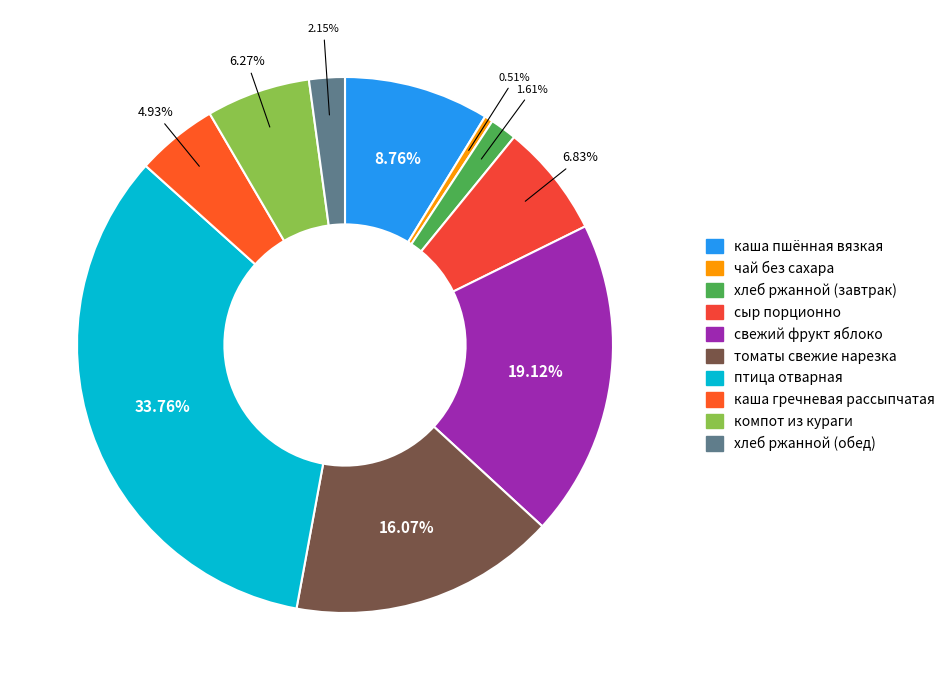

Which category has the smallest portion of the pie?

чай без сахара